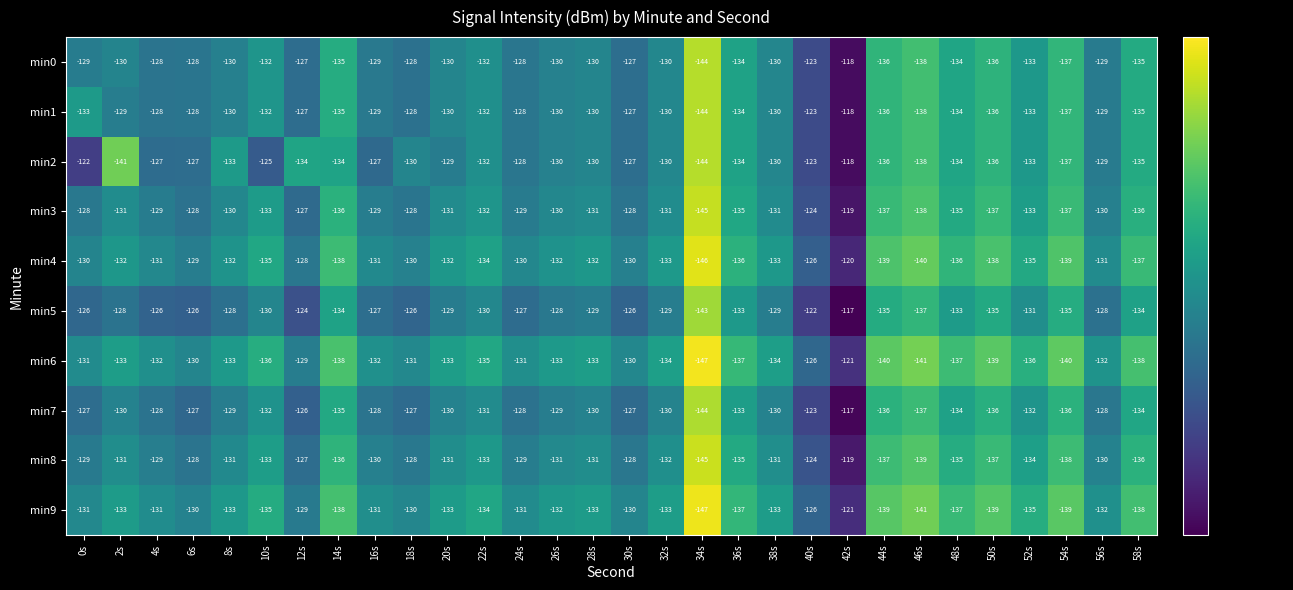

At which label does min1 first exceed -130?

2s